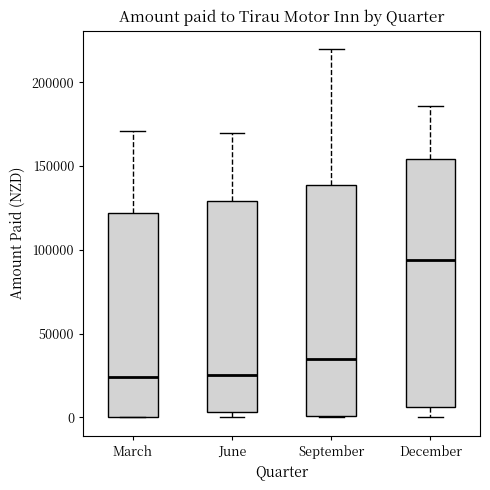

Comparing the boxes themselves (not the whiskers), which one is the tallest?

December